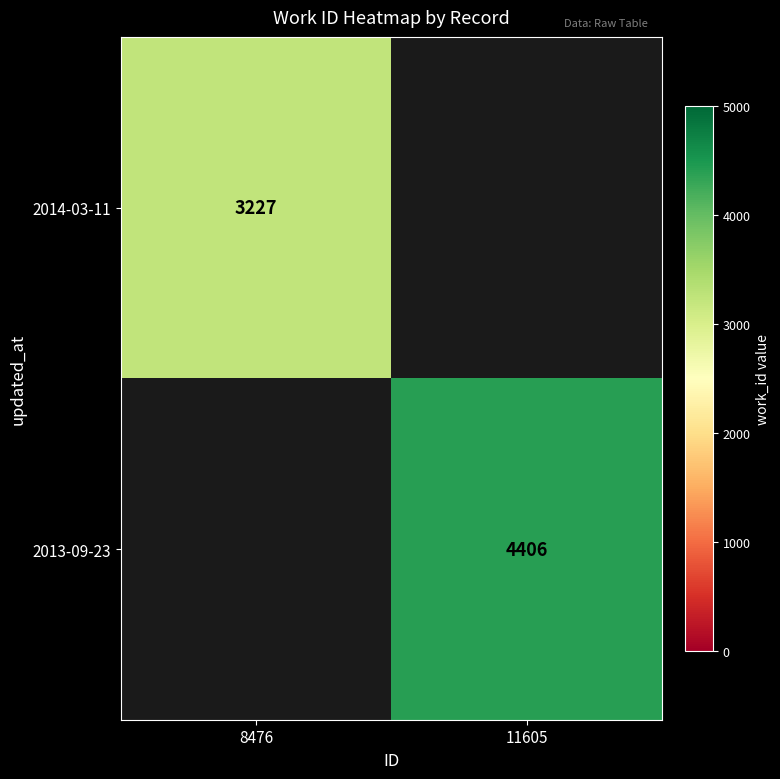

The value of 2013-09-23 at 11605 is 4406. True or false?

True